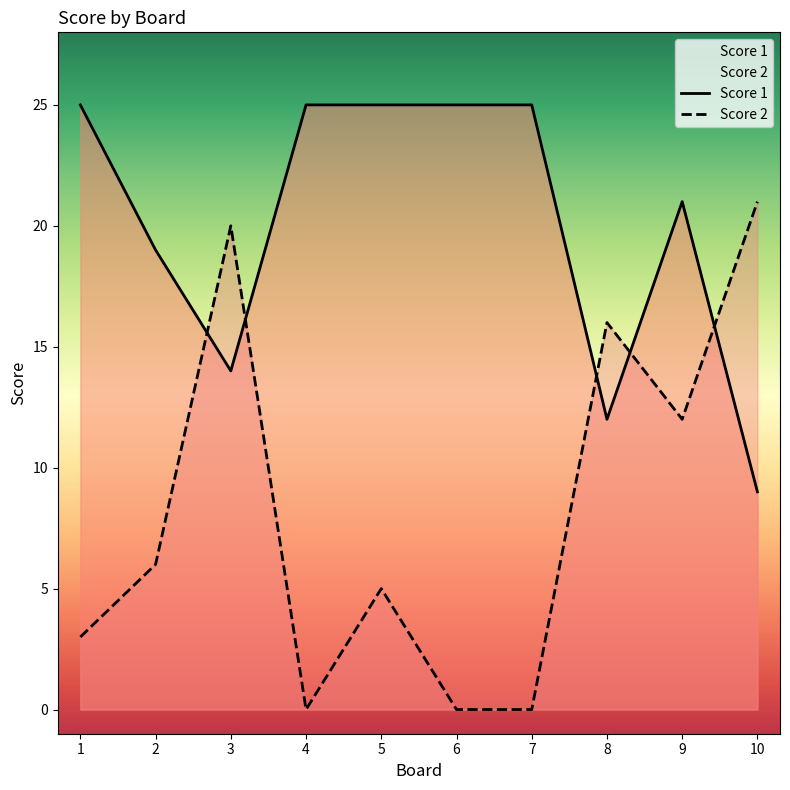

Which series changed the most between 2 and 6?

Score 2